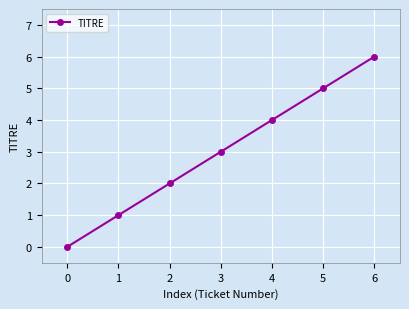

What is the maximum value shown in the chart?

6